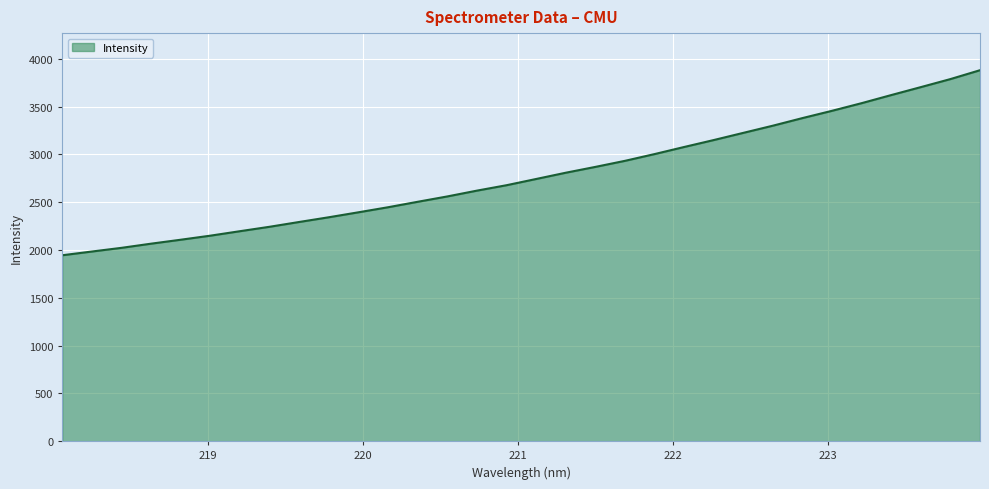

What is the difference between the maximum and minimum values?

1936.6